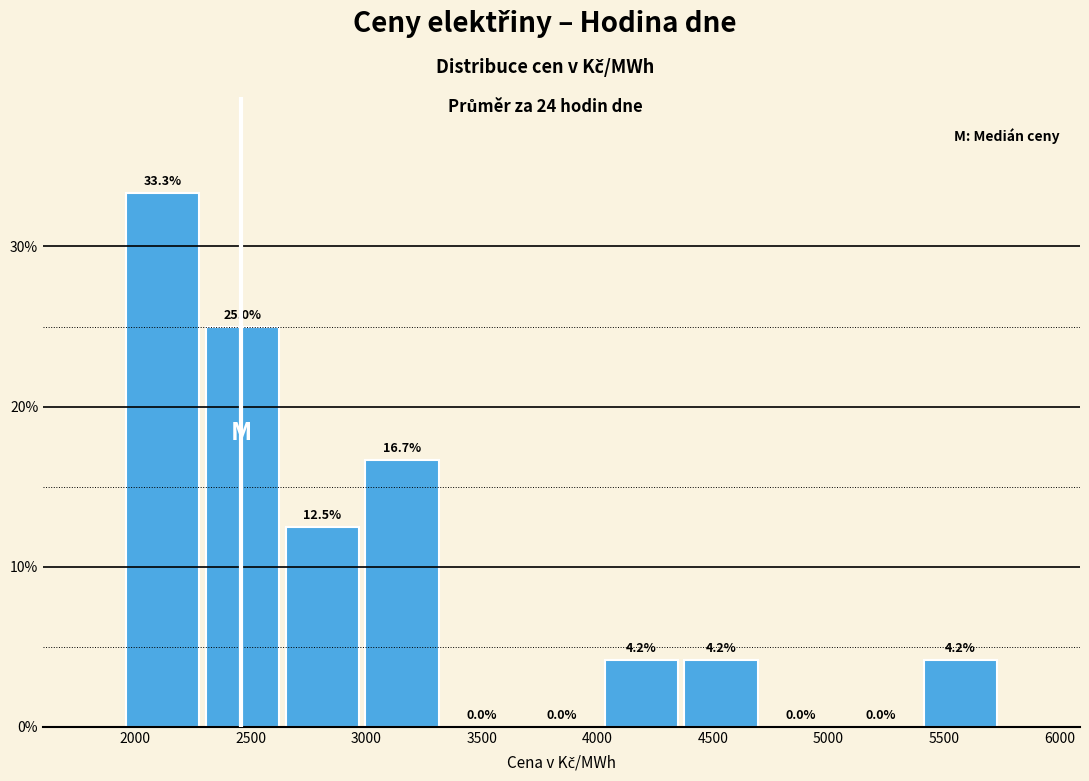

What is the height of the bar covering 5400 to 5750 on the x-axis? The bar edges are not printed on the chart, so give them approximately, as read against the axis.

4.2